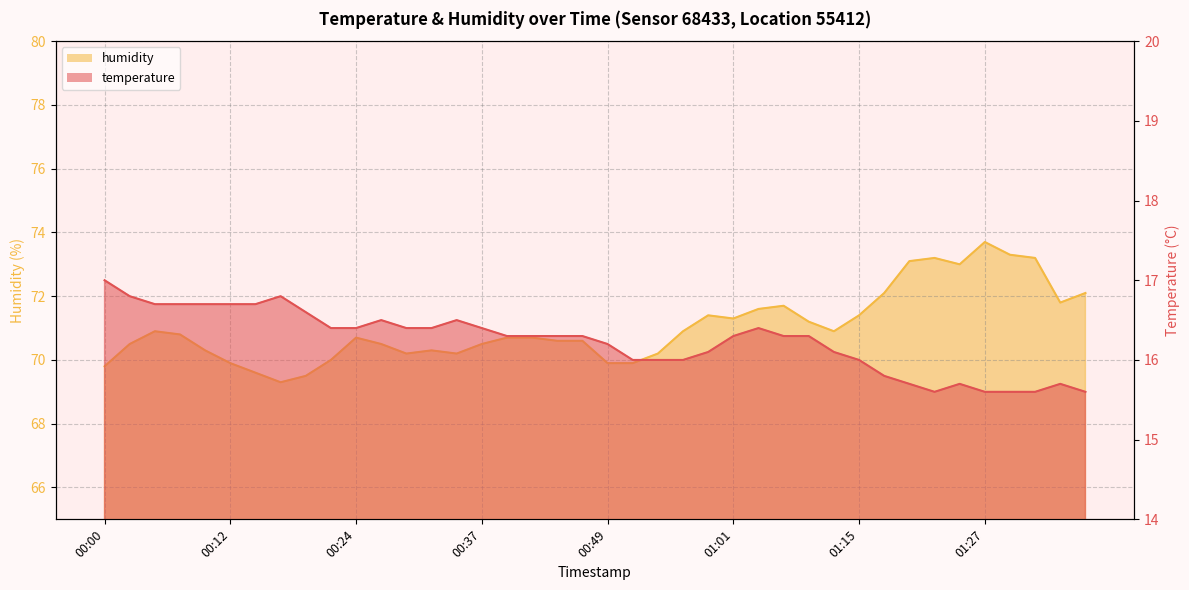

True or false: temperature and humidity cross at least once.

False